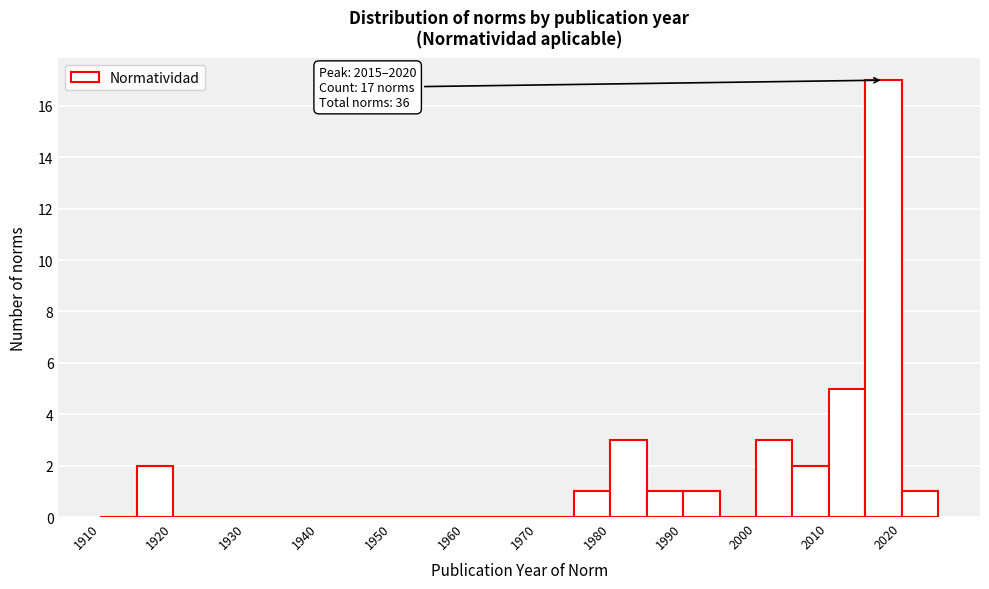

Which range on the x-axis has the tallest bar?

2015 to 2020